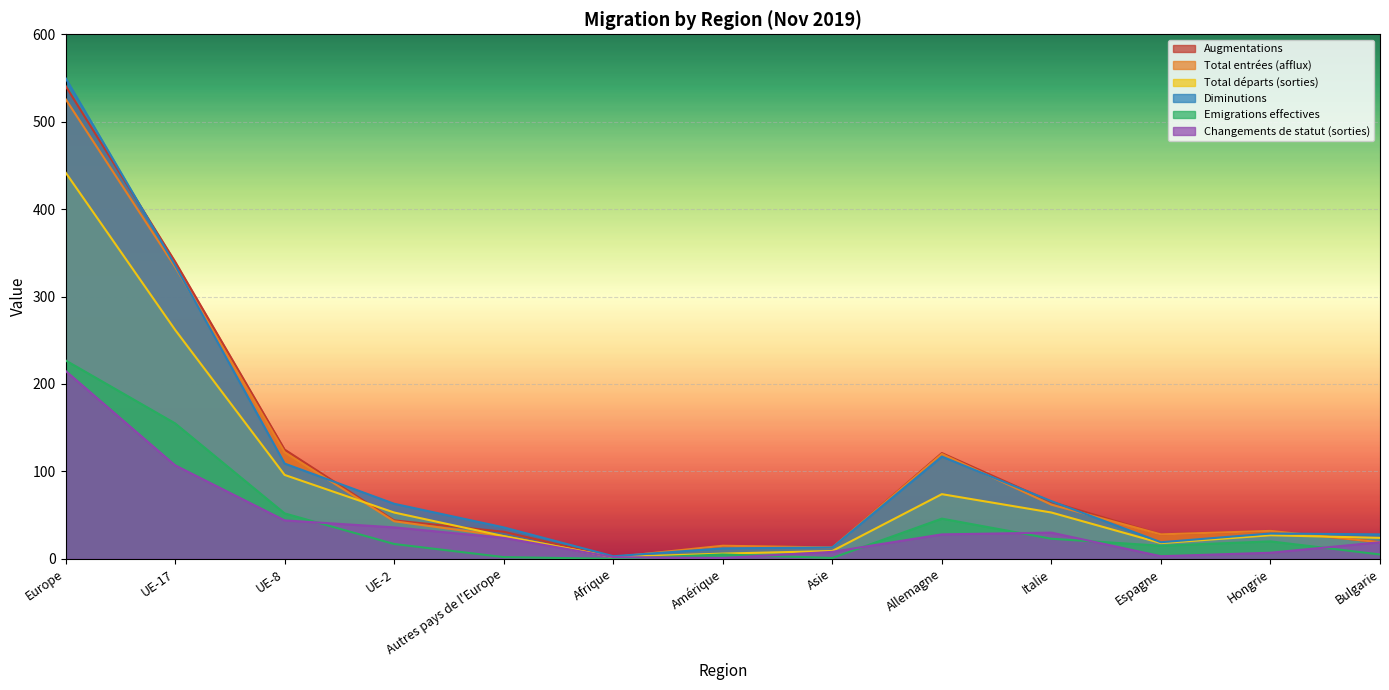

Reading left to right, transcribe all the data shown in this chart.

Augmentations: Europe=541	UE-17=340	UE-8=125	UE-2=44	Autres pays de l'Europe=31	Afrique=2	Amérique=15	Asie=13	Allemagne=121	Italie=65	Espagne=28	Hongrie=32	Bulgarie=19
Total entrées (afflux): Europe=526	UE-17=334	UE-8=122	UE-2=43	Autres pays de l'Europe=26	Afrique=2	Amérique=15	Asie=13	Allemagne=120	Italie=62	Espagne=28	Hongrie=32	Bulgarie=19
Total départs (sorties): Europe=442	UE-17=262	UE-8=96	UE-2=53	Autres pays de l'Europe=26	Afrique=2	Amérique=6	Asie=9	Allemagne=74	Italie=53	Espagne=18	Hongrie=27	Bulgarie=24
Diminutions: Europe=550	UE-17=336	UE-8=109	UE-2=63	Autres pays de l'Europe=36	Afrique=3	Amérique=12	Asie=13	Allemagne=117	Italie=66	Espagne=19	Hongrie=29	Bulgarie=28
Emigrations effectives: Europe=227	UE-17=155	UE-8=52	UE-2=17	Autres pays de l'Europe=2	Afrique=0	Amérique=5	Asie=1	Allemagne=46	Italie=23	Espagne=15	Hongrie=20	Bulgarie=5
Changements de statut (sorties): Europe=215	UE-17=107	UE-8=44	UE-2=36	Autres pays de l'Europe=24	Afrique=2	Amérique=1	Asie=8	Allemagne=28	Italie=30	Espagne=3	Hongrie=7	Bulgarie=19